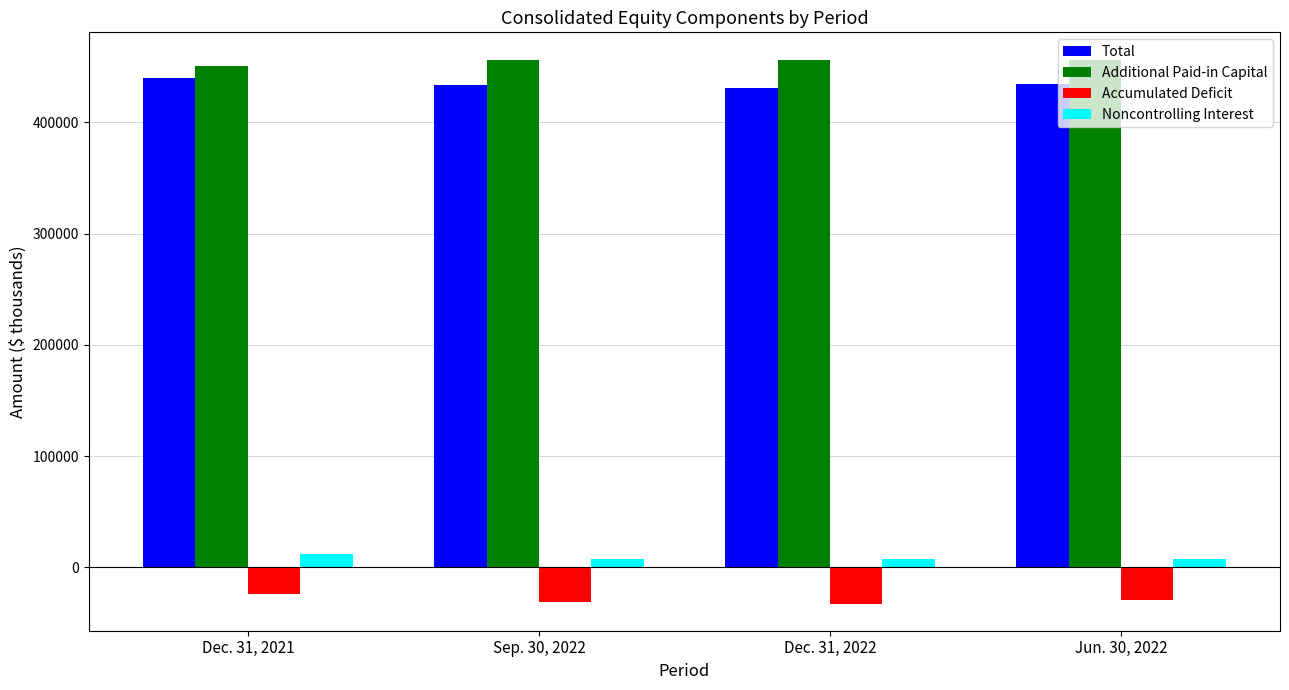

What is the value of the Total bar at the 2nd from the left?

433163